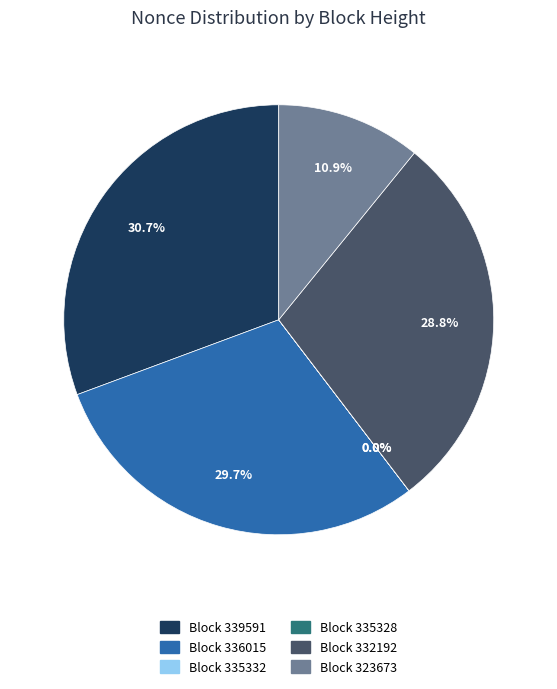

Does any single category account for the majority?

No